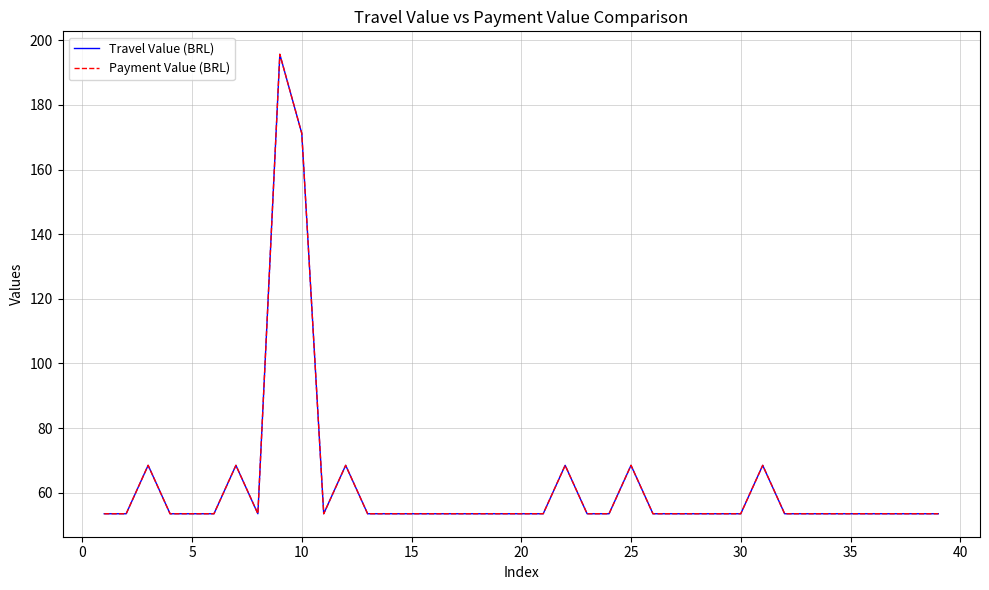

What is the average value of the Travel Value (BRL) series?

62.5